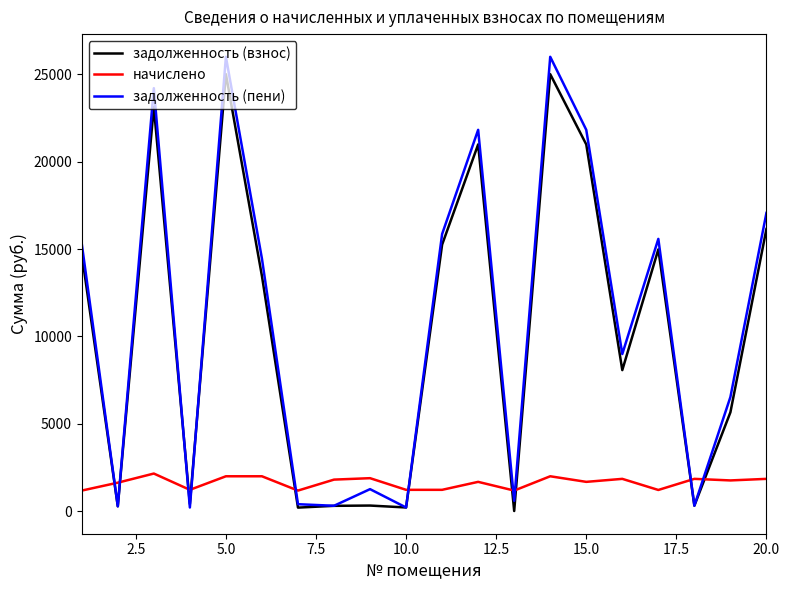

Which series ends up on top after the final intersection of задолженность (пени) and задолженность (взнос)?

задолженность (пени)